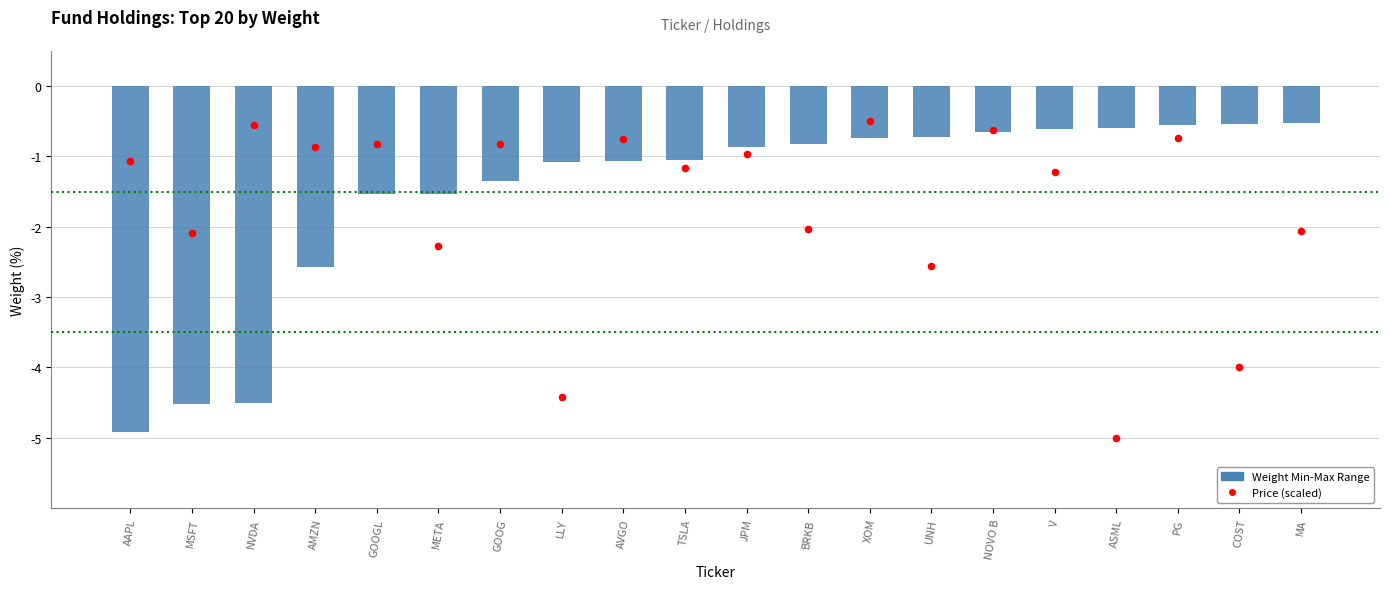

Which series has the largest Y range (max minus min)?

Price (scaled)